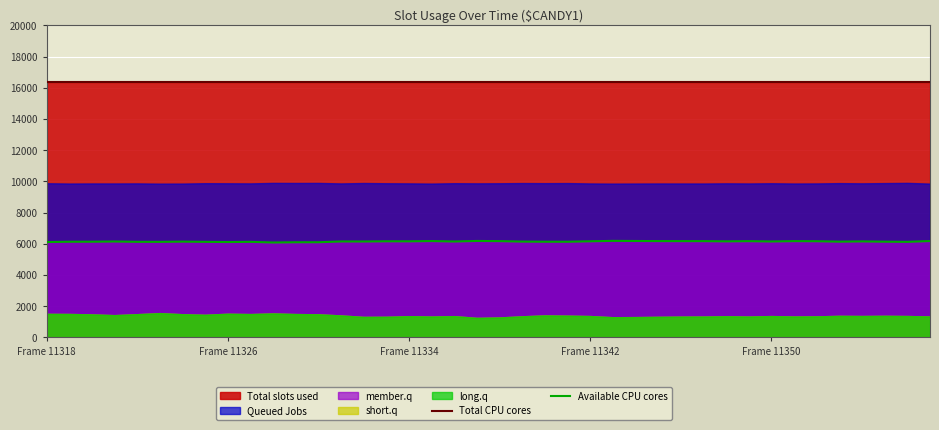

What is the sum of all Total CPU cores values?

655350.0